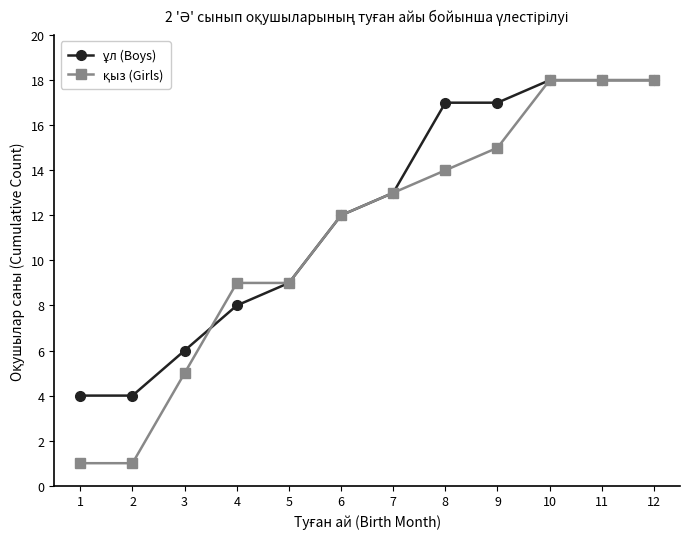

What is the total value across all series at 10?

36